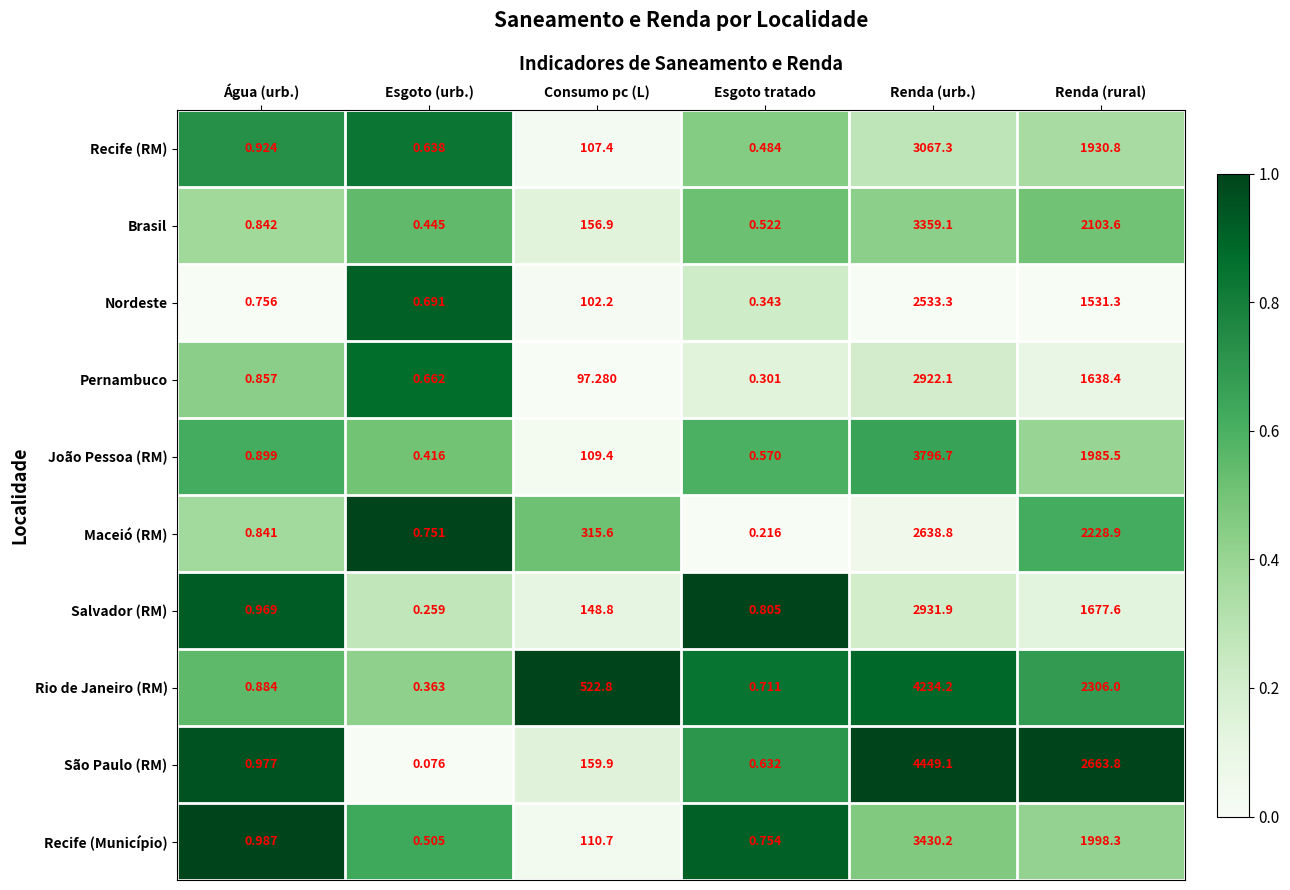

At which label does São Paulo (RM) reach its minimum?

Esgoto (urb.)